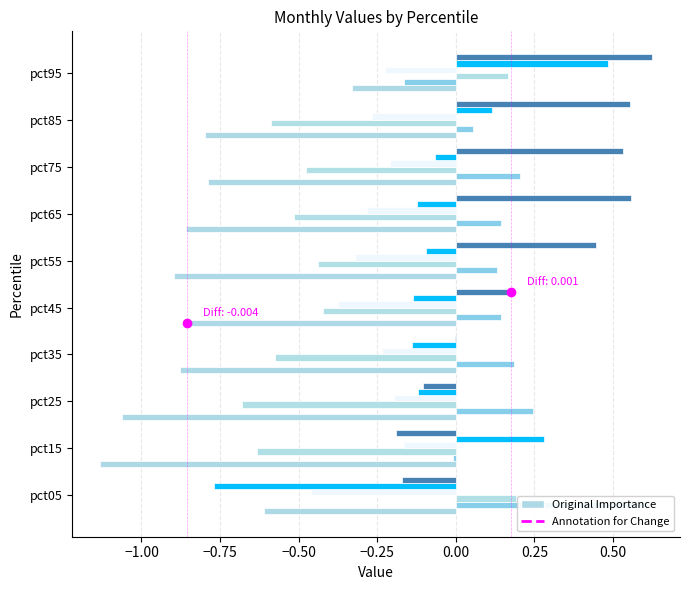

What is the value of the Apr bar at the 1st from the left?

-0.5